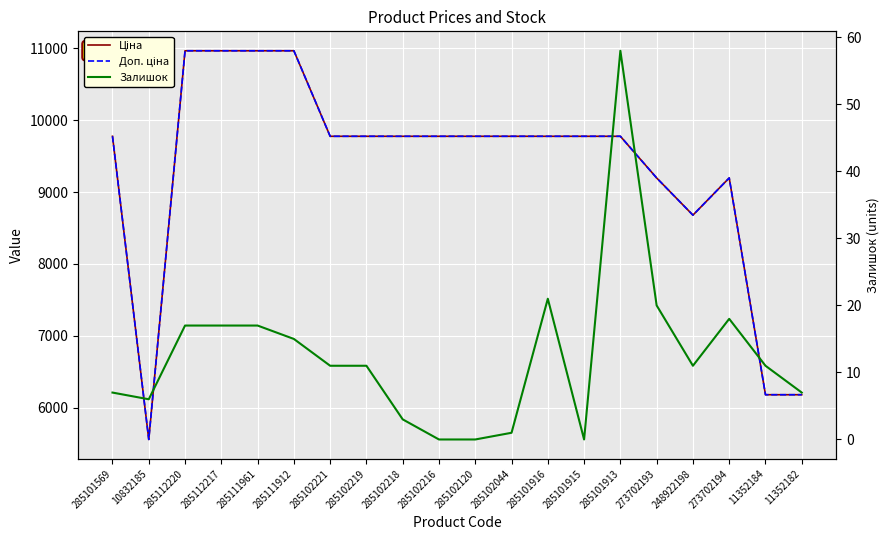

What is the sum of the Залишок values at 285102219 and 285102120?

11.0